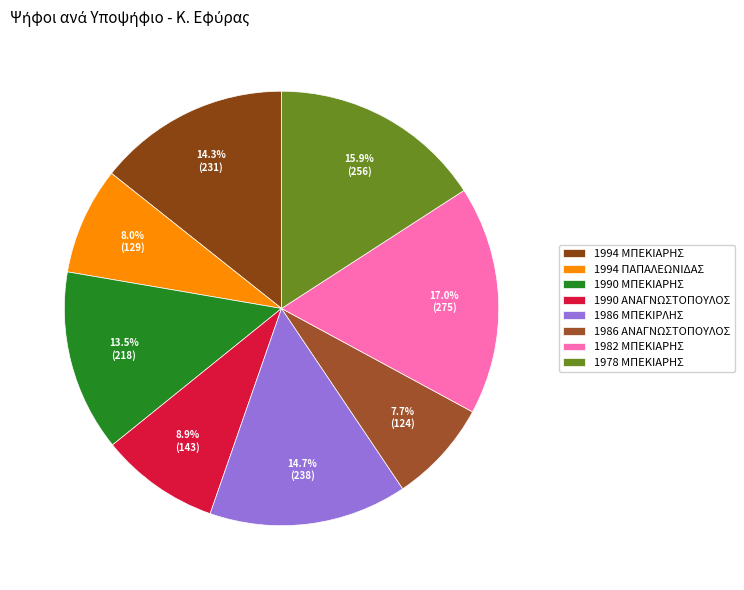

To the nearest percent, what is the difference between the 1994 ΜΠΕΚΙΑΡΗΣ and 1994 ΠΑΠΑΛΕΩΝΙΔΑΣ slice percentages?

6%